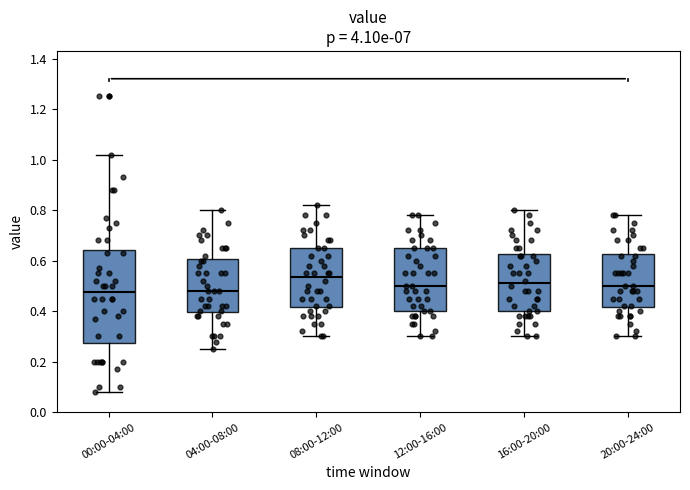

Reading left to right, transcribe this box plot: for each box, give where its median line is, the range the box spans, and where its two whiskers end, as read against the y-axis. The values are not printed on the chart, so give them approximately, as read against the axis.

00:00-04:00: median 0.48, box 0.28 to 0.64, whiskers 0.08 to 1.02
04:00-08:00: median 0.48, box 0.40 to 0.60, whiskers 0.26 to 0.80
08:00-12:00: median 0.54, box 0.42 to 0.66, whiskers 0.30 to 0.82
12:00-16:00: median 0.50, box 0.40 to 0.66, whiskers 0.30 to 0.78
16:00-20:00: median 0.52, box 0.40 to 0.62, whiskers 0.30 to 0.80
20:00-24:00: median 0.50, box 0.42 to 0.62, whiskers 0.30 to 0.78